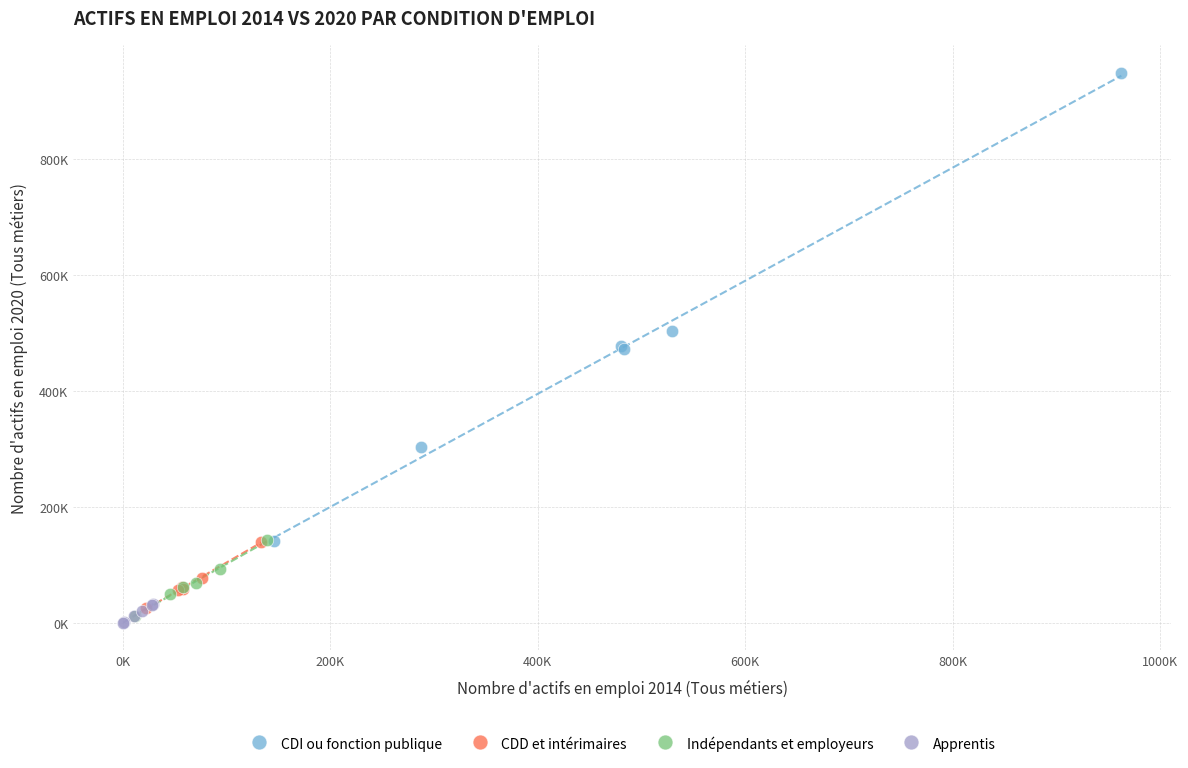

Which series has the widest spread of Y values?

CDI ou fonction publique